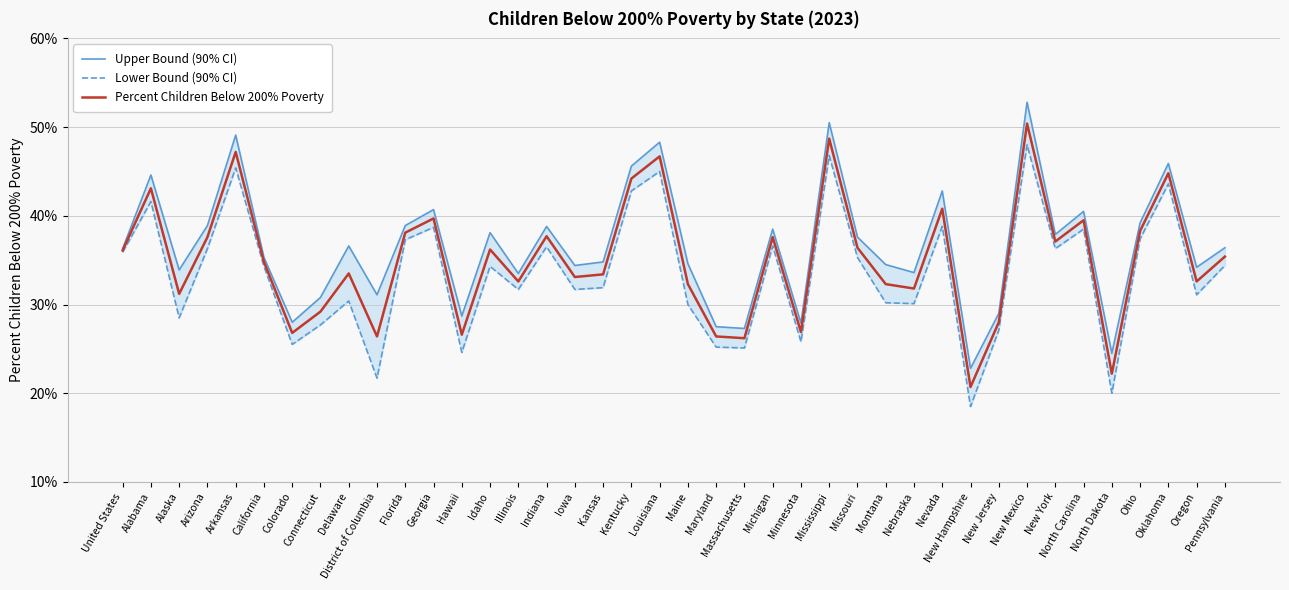

True or false: Upper Bound (90% CI) and Lower Bound (90% CI) intersect in this chart.

False